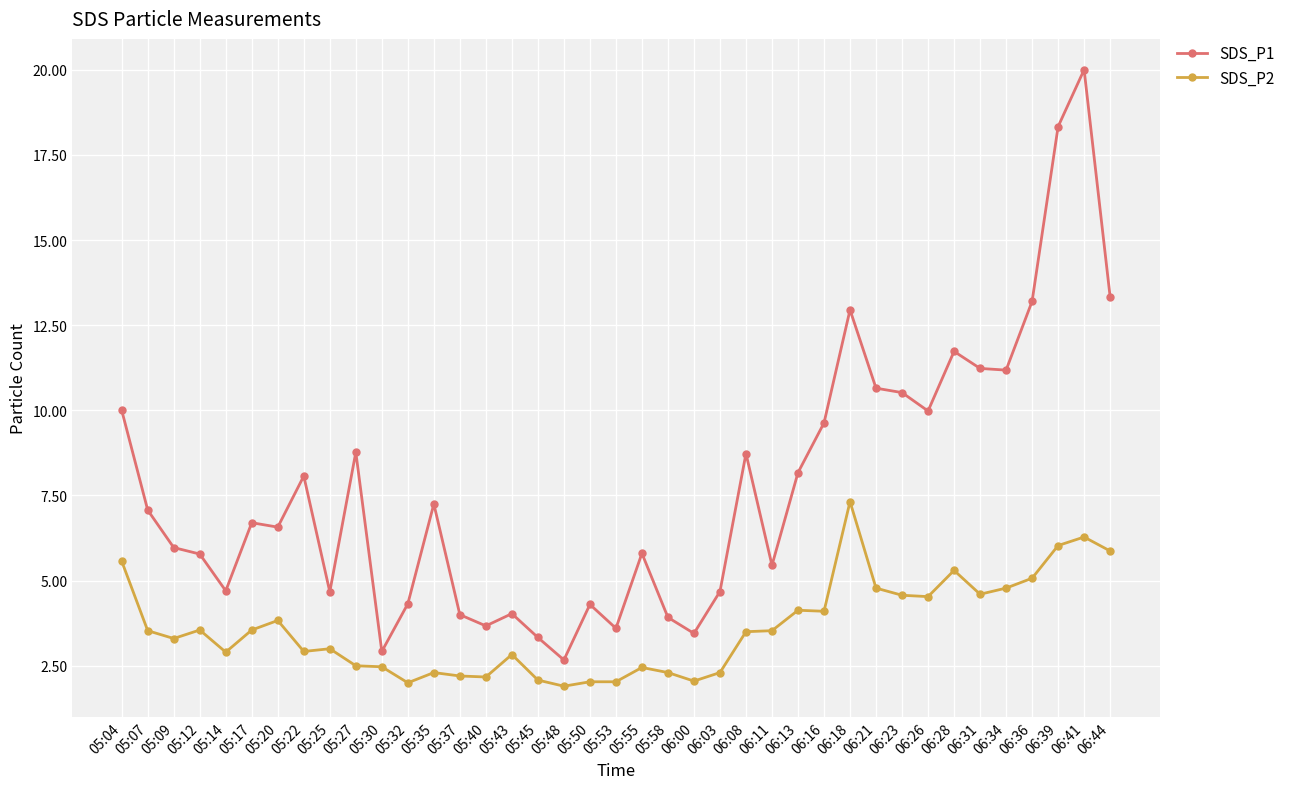

What is the total value across all series at 05:07?

10.6